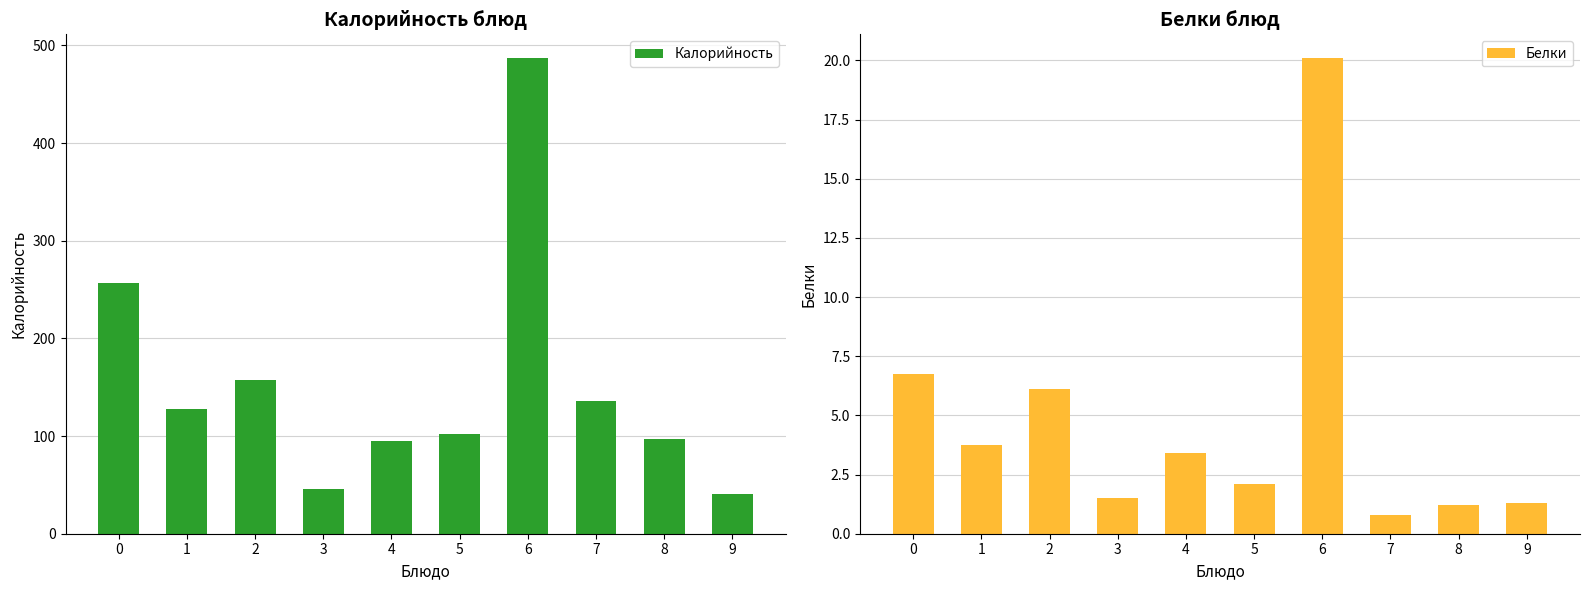

Which series has the largest total across all categories?

Калорийность